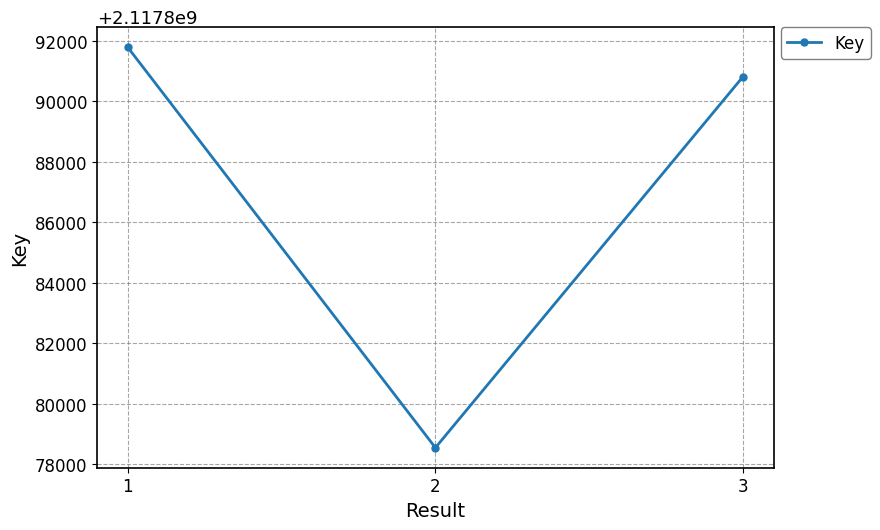

What is the difference between the second highest and minimum values?

12270